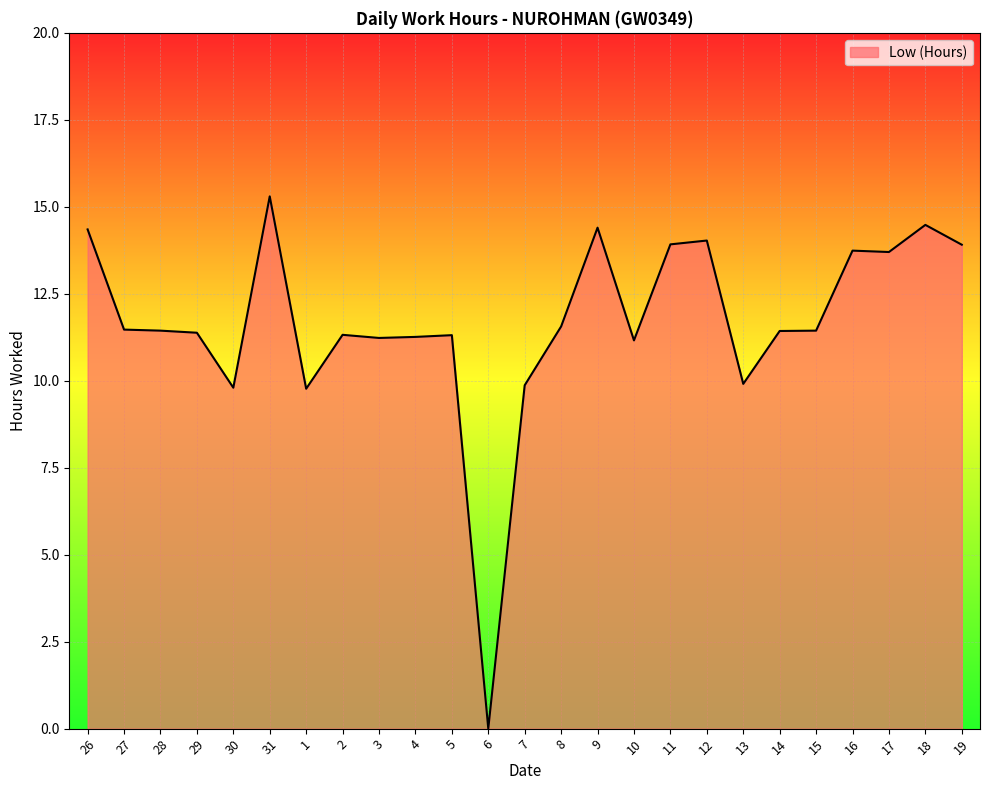

What is the greatest value displayed?

15.3